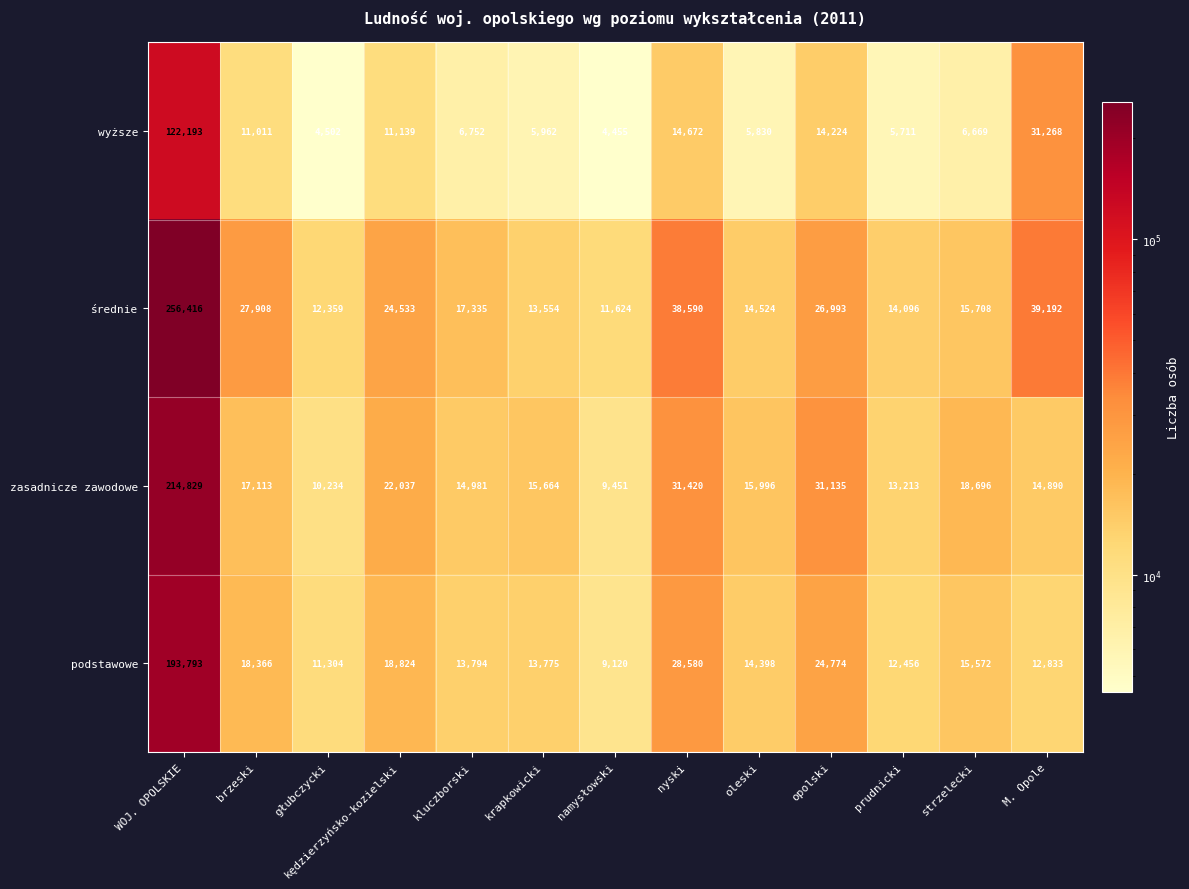

What is the minimum value shown in the chart?

4455